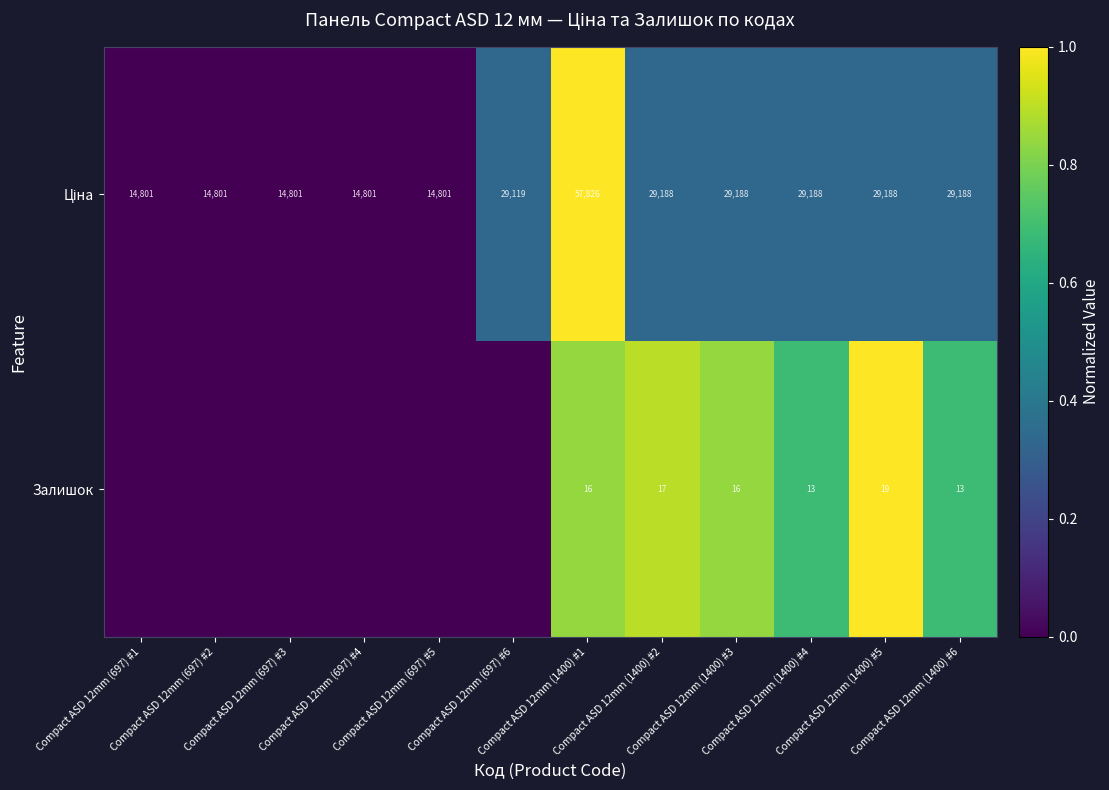

List the labels in order of Ціна value, largest first.

Compact ASD 12mm (1400) #1, Compact ASD 12mm (1400) #2, Compact ASD 12mm (1400) #3, Compact ASD 12mm (1400) #4, Compact ASD 12mm (1400) #5, Compact ASD 12mm (1400) #6, Compact ASD 12mm (697) #6, Compact ASD 12mm (697) #1, Compact ASD 12mm (697) #2, Compact ASD 12mm (697) #3, Compact ASD 12mm (697) #4, Compact ASD 12mm (697) #5